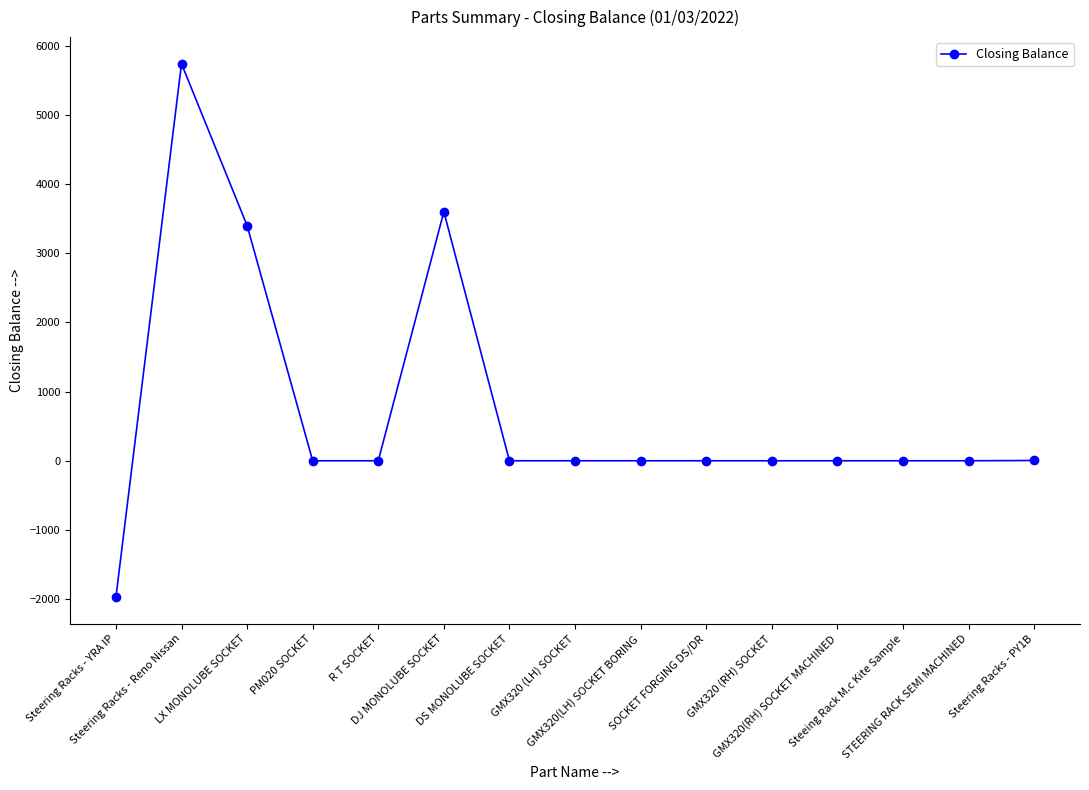

How many distinct data groups are displayed?

1